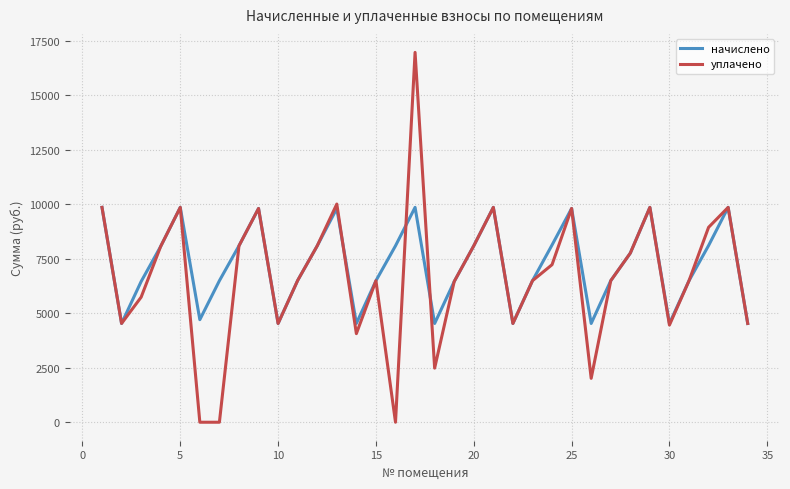

What is the greatest value displayed?

16975.8